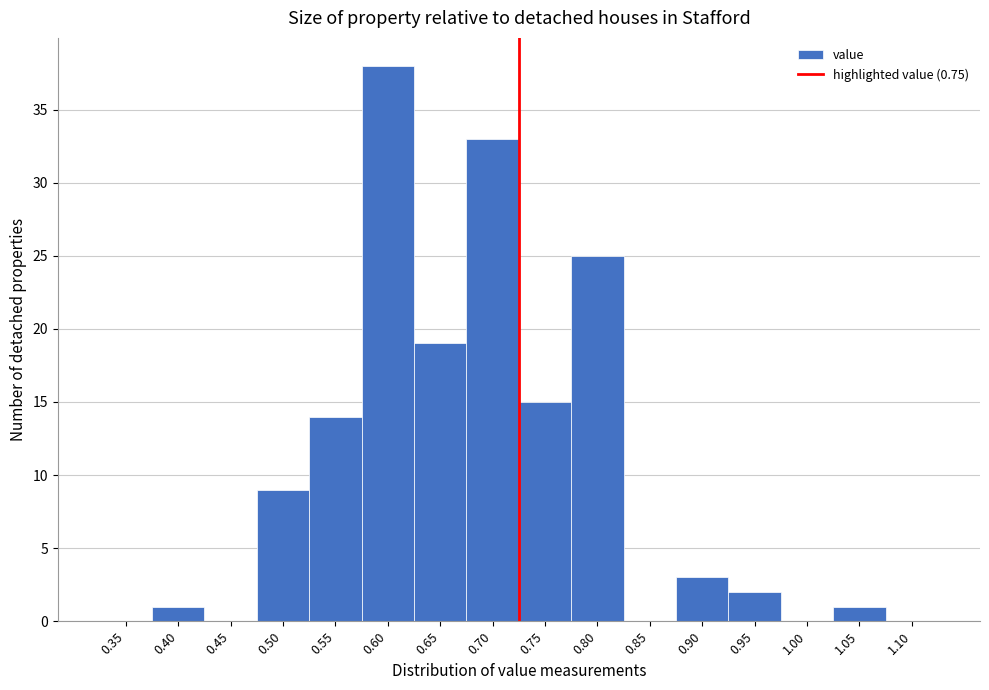

Reading left to right, what are all the values shown in this chart?

0.35=0	0.40=1	0.45=0	0.50=9	0.55=14	0.60=38	0.65=19	0.70=33	0.75=15	0.80=25	0.85=0	0.90=3	0.95=2	1.00=0	1.05=1	1.10=0